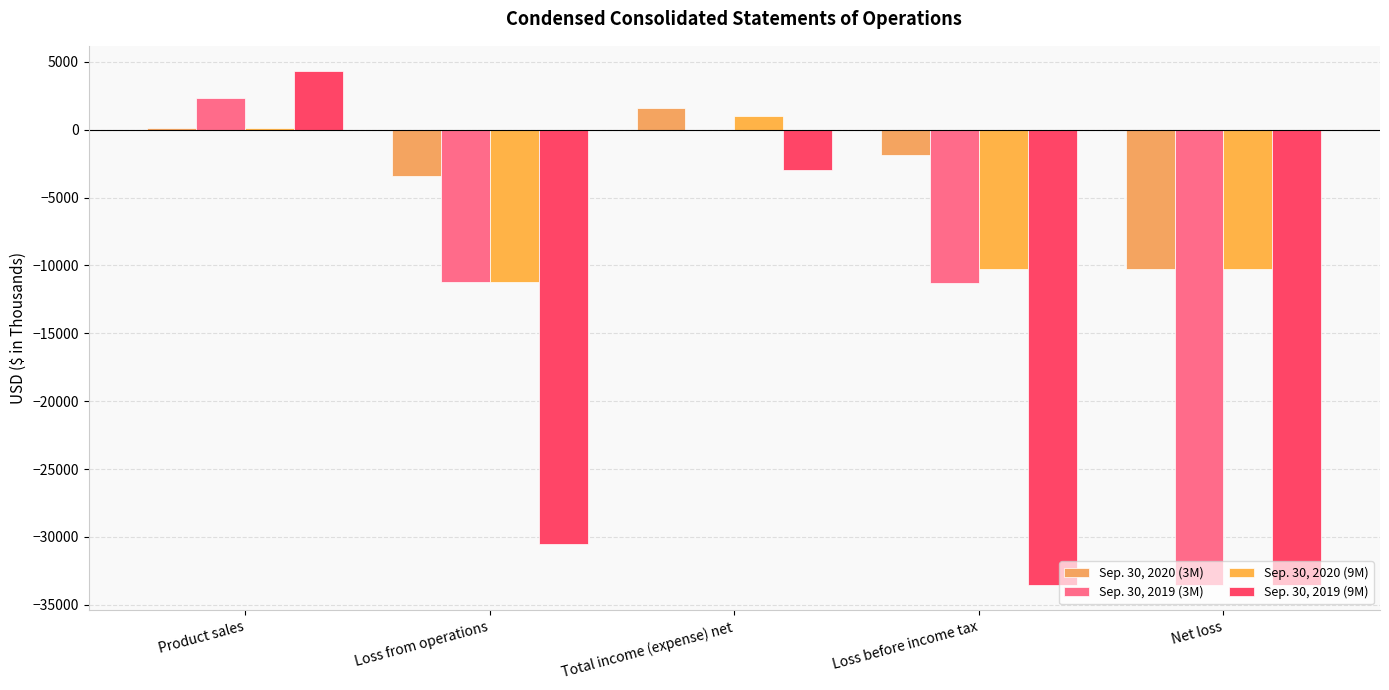

What is the average value of the Sep. 30, 2019 (3M) series?

-10759